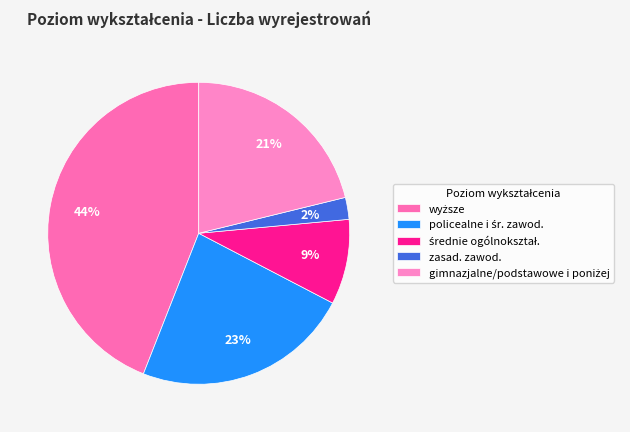

How much of the chart is everything except średnie ogólnokształ.?

90.9%